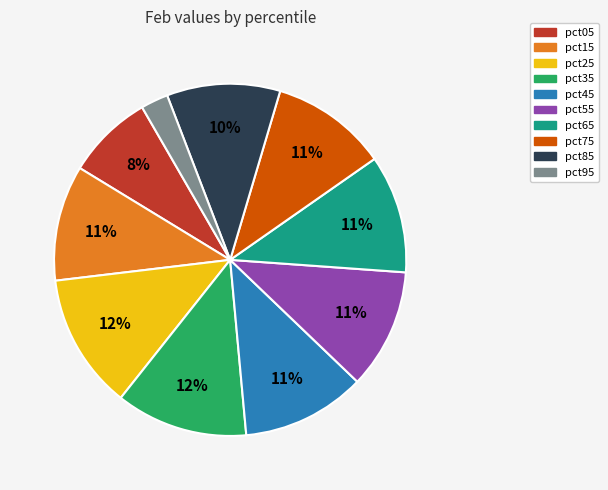

True or false: pct65 accounts for 11% of the total.

True